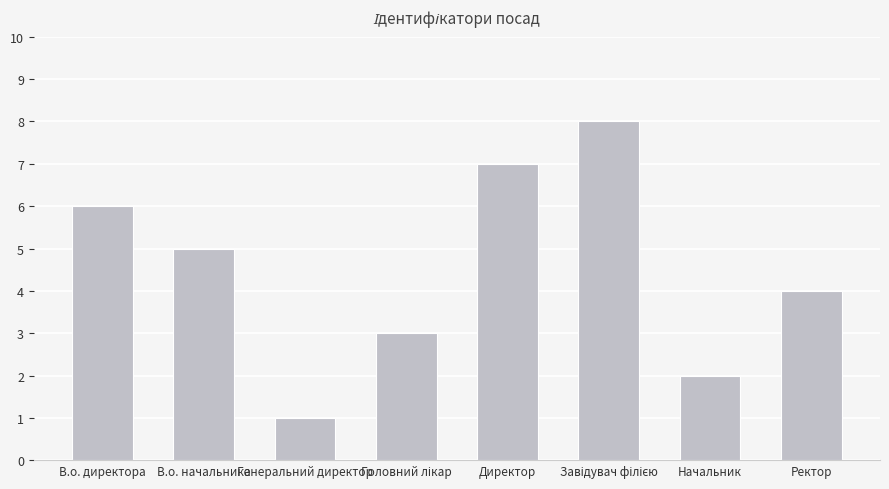

Reading left to right, list all the values displayed in this chart.

6	5	1	3	7	8	2	4